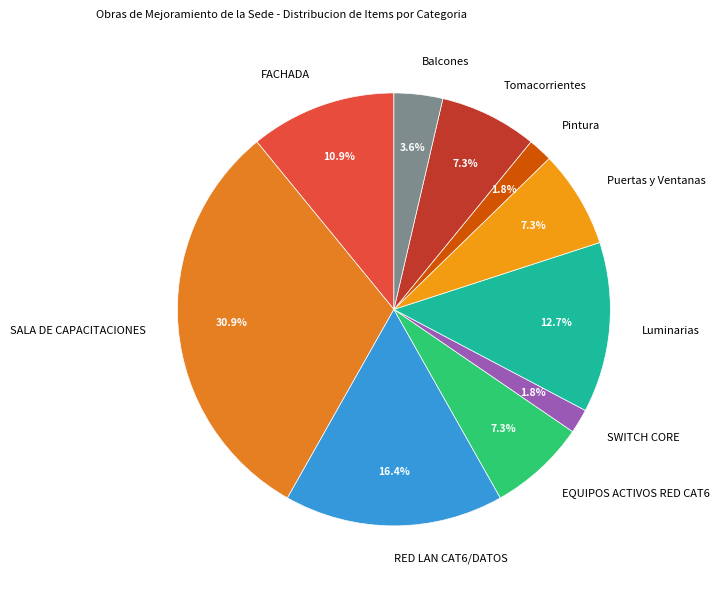

What percentage is the Luminarias slice, to the nearest percent?

13%